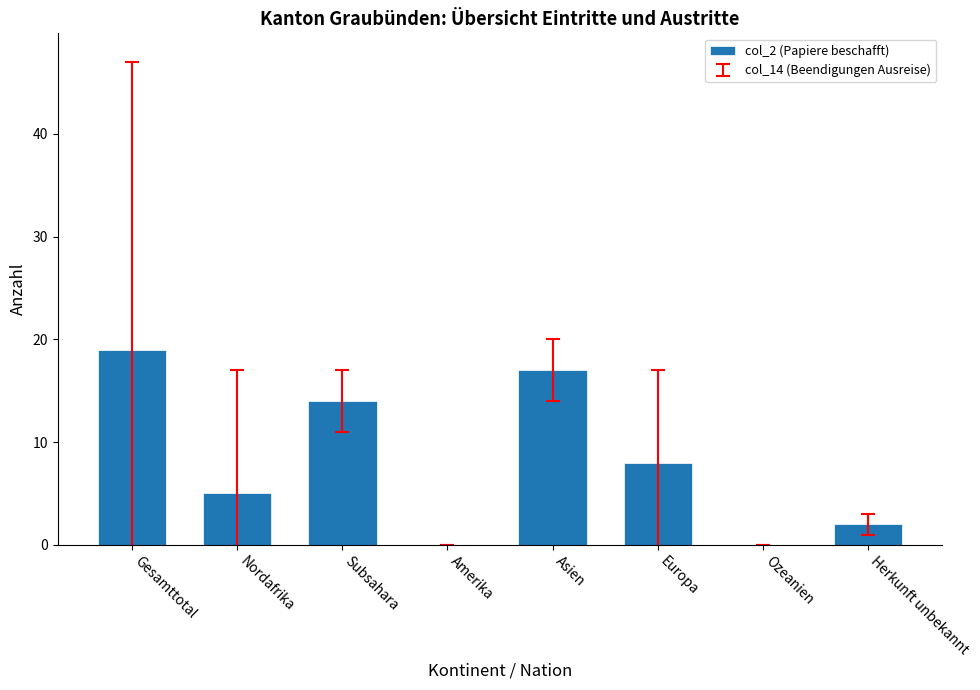

At which label is the value closest to 9?

Europa